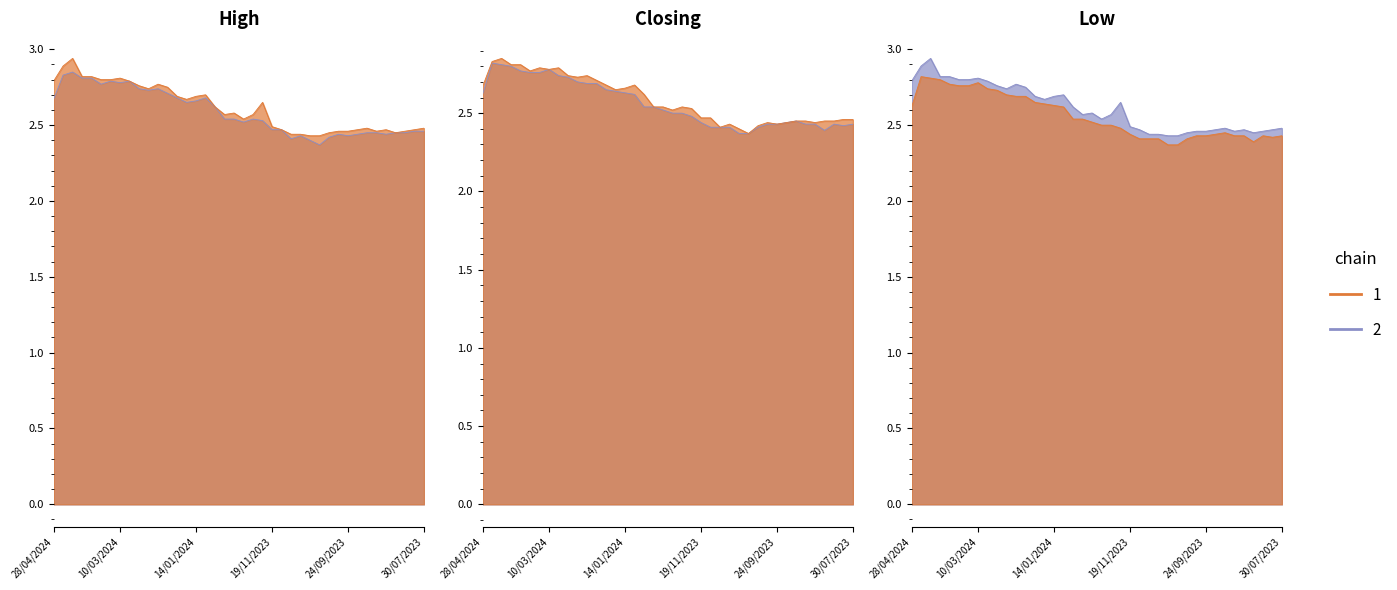

What is the average value of the High series?

2.6